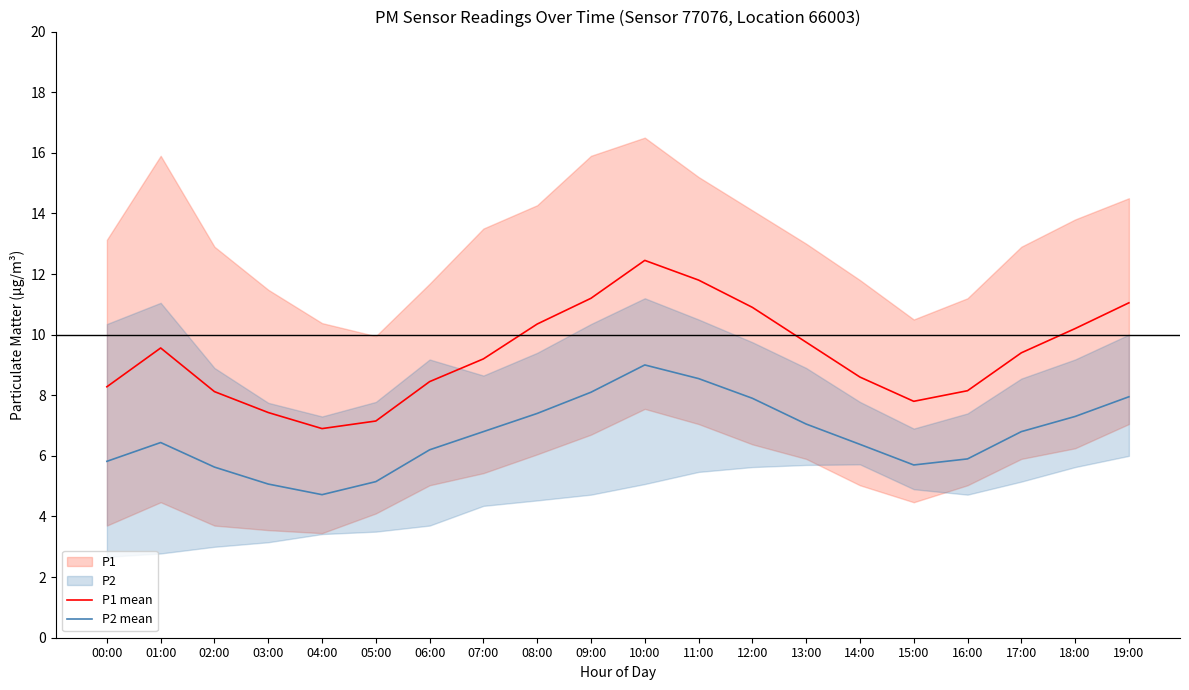

What is the approximate value of P1 mean at 04:00?

6.9